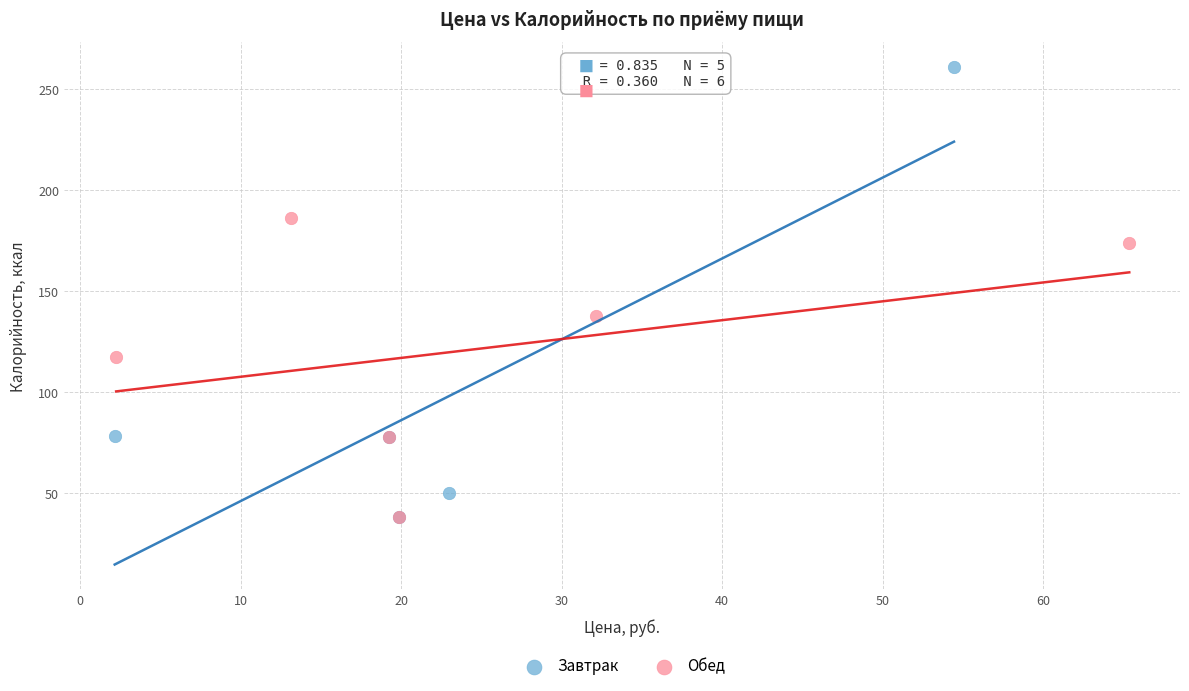

Which series has the widest spread of Y values?

Завтрак